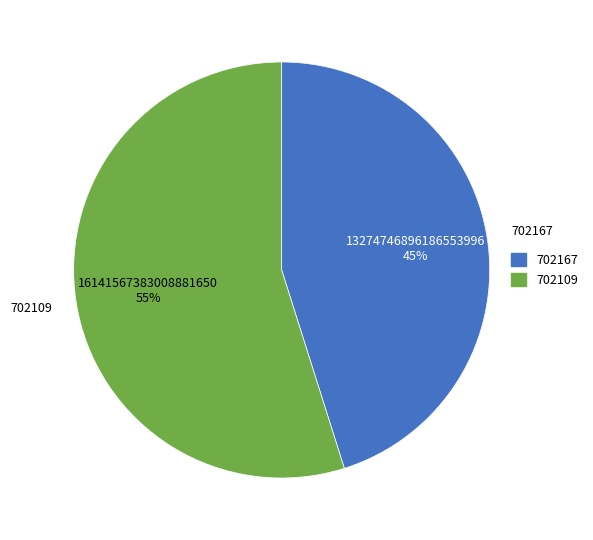

True or false: 702167 accounts for 45% of the total.

True